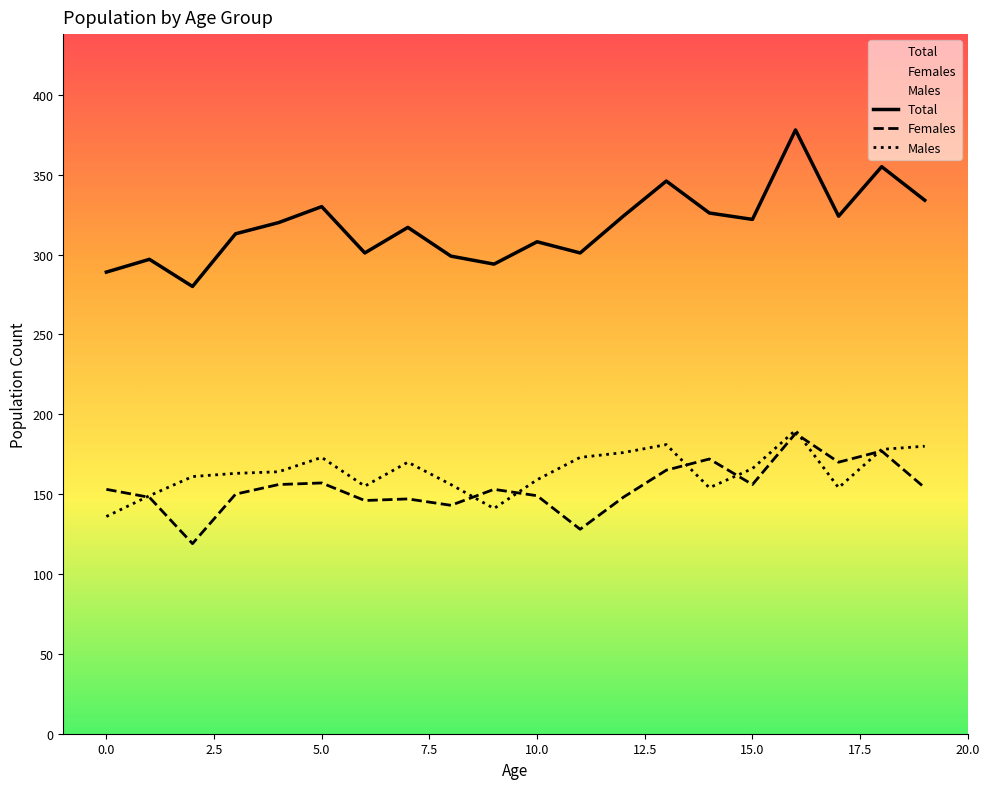

What is the minimum value shown in the chart?

119